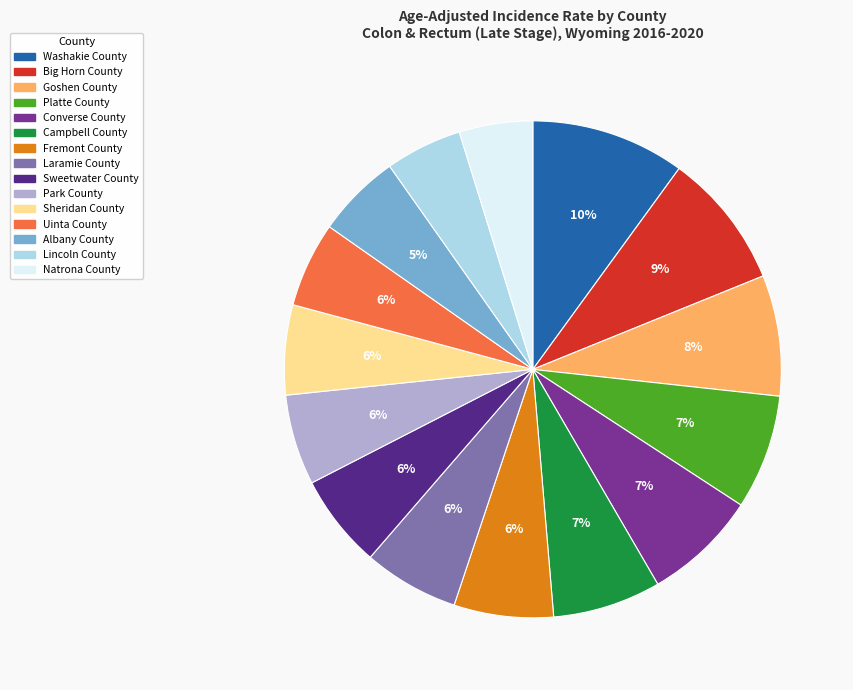

Does any single category account for the majority?

No